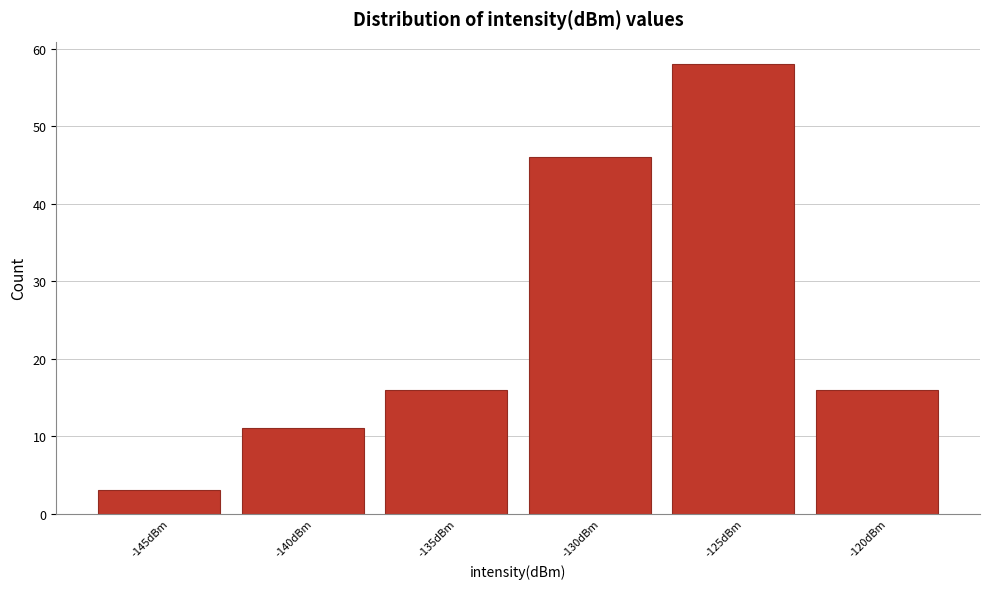

Reading right to left, transcribe all the data shown in this chart.

16	58	46	16	11	3